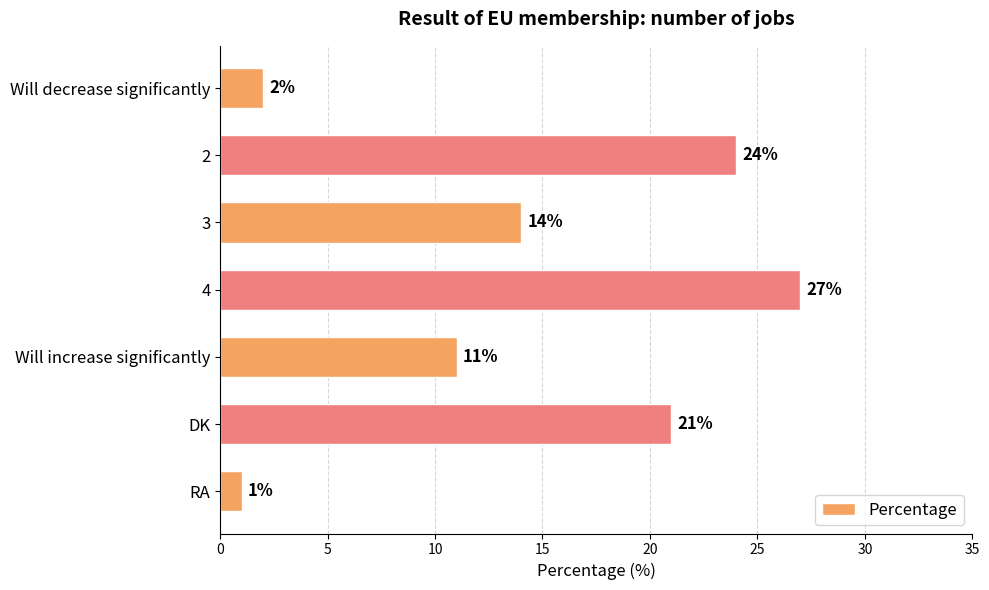

Rank the categories by value from highest to lowest.

4, 2, DK, 3, Will increase significantly, Will decrease significantly, RA